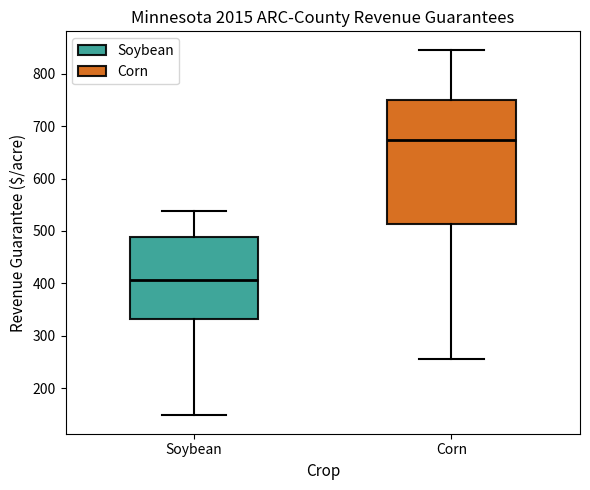

Where does the upper whisker of the box for Corn end on the y-axis? The values are not printed on the chart, so give them approximately, as read against the axis.

850